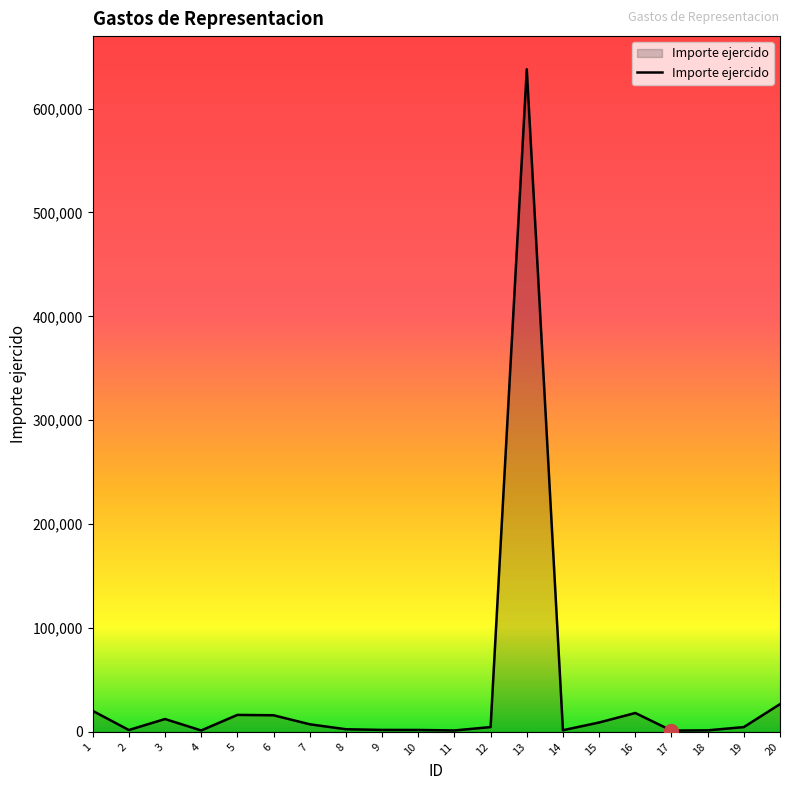

What is the difference between the maximum and minimum values?

636622.7